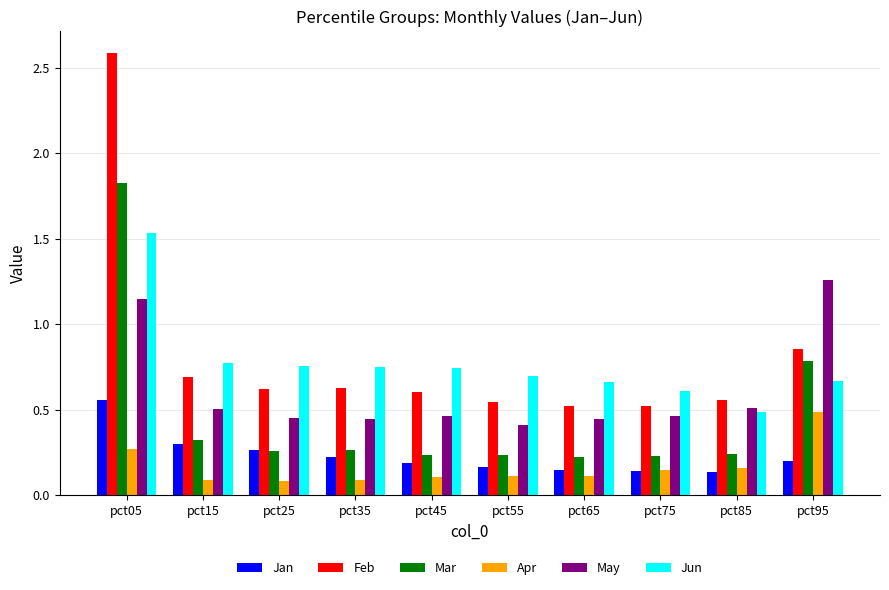

At which category does the chart reach its peak across all series?

pct05